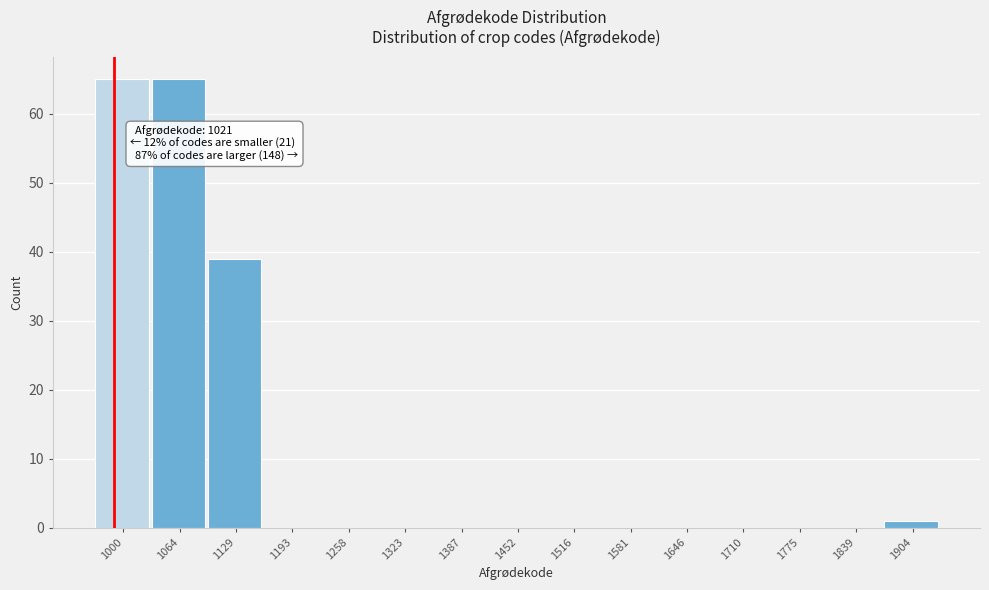

Reading left to right, extract all data points from this chart.

1000=65	1064=65	1129=39	1193=0	1258=0	1323=0	1387=0	1452=0	1516=0	1581=0	1646=0	1710=0	1775=0	1839=0	1904=1